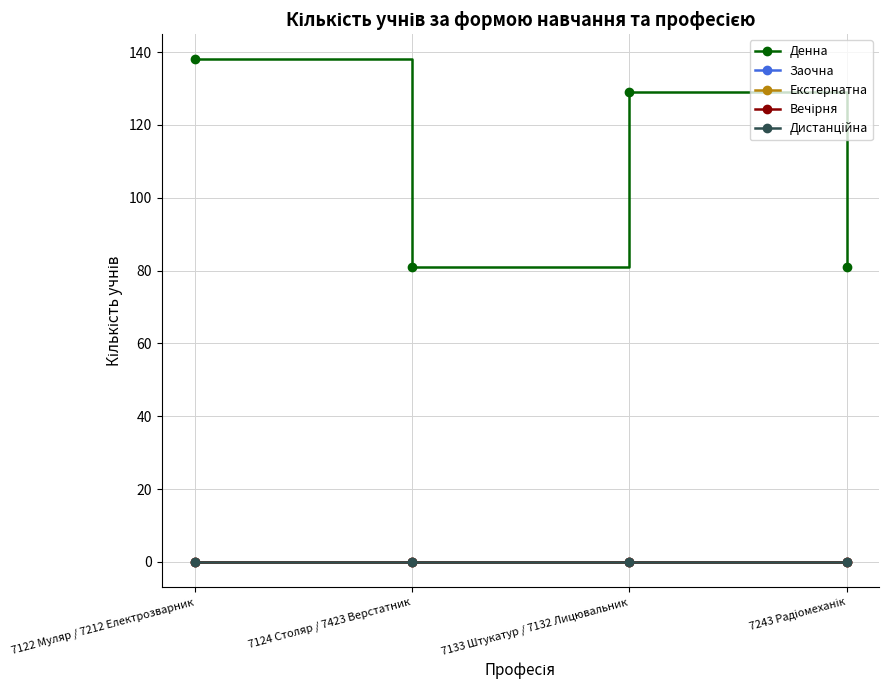

At 7124 Столяр / 7423 Верстатник, list the series in order from largest to smallest.

Денна, Заочна, Екстернатна, Вечірня, Дистанційна